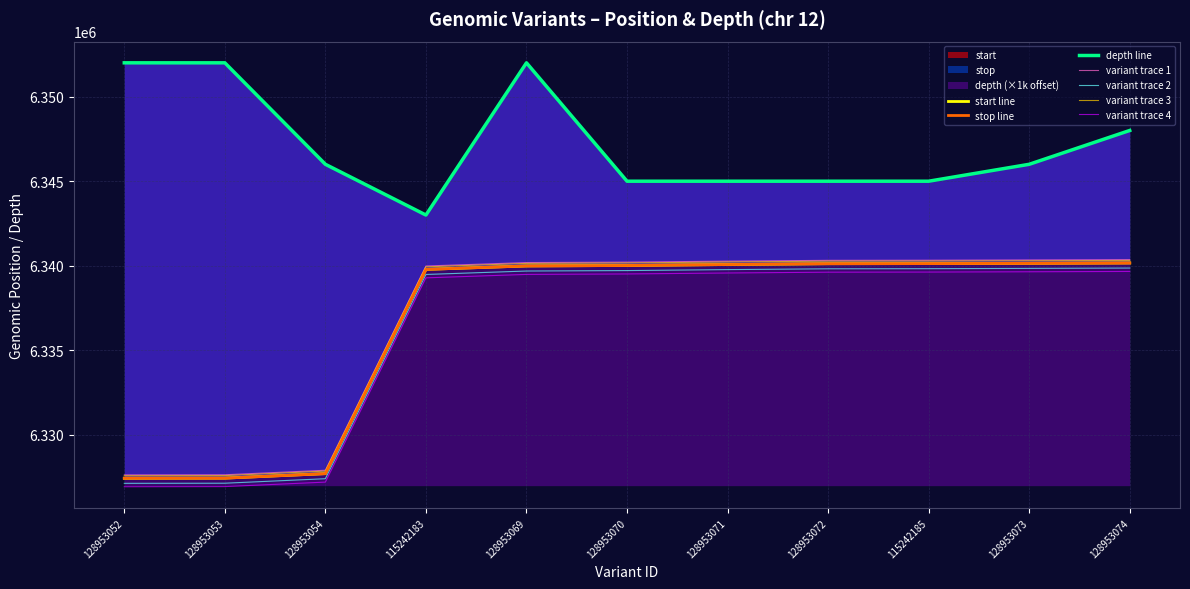

Rank the series at 128953071 from highest to lowest value.

depth, start, stop